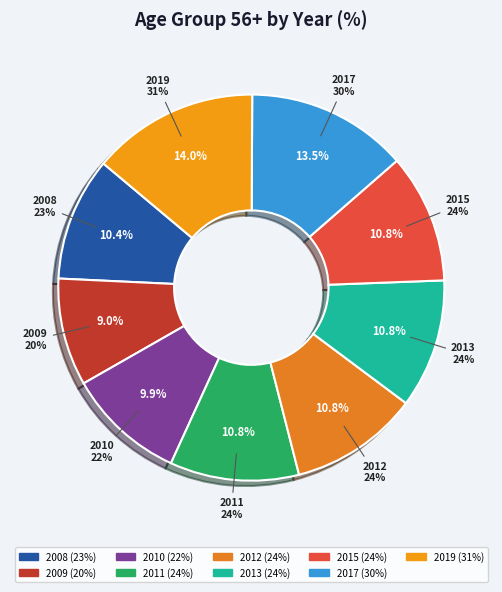

How many slices are in this pie chart?

9